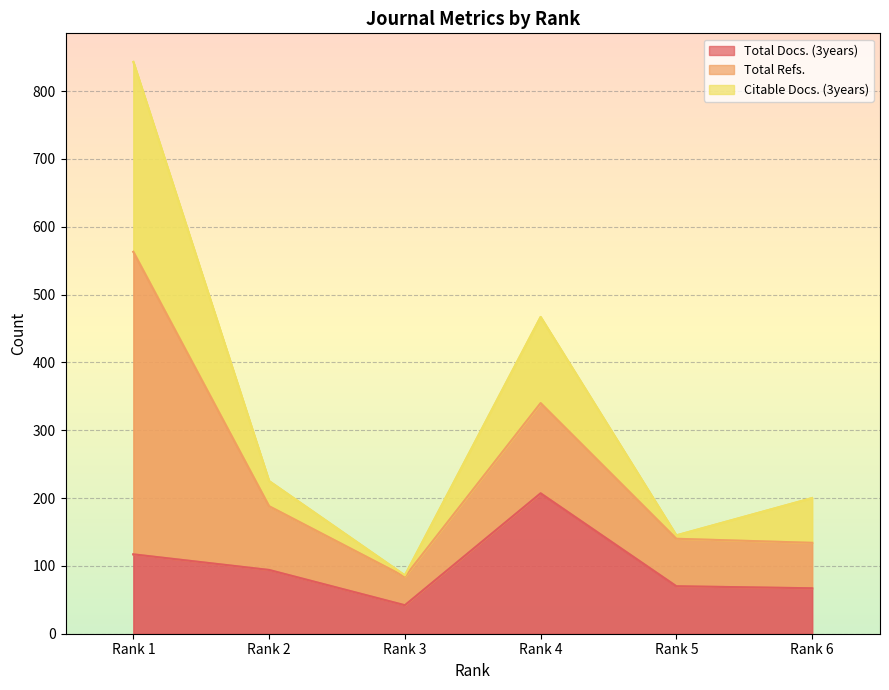

Which series has the widest spread of values?

Citable Docs. (3years)